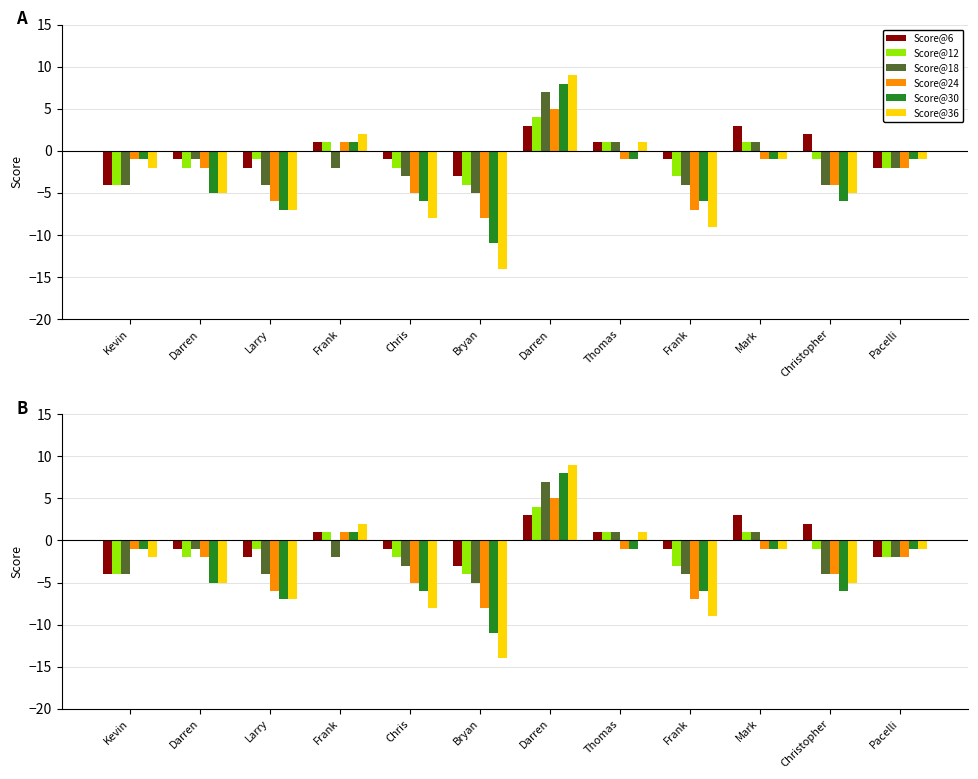

At Thomas, list the series in order from largest to smallest.

Score@6, Score@12, Score@18, Score@36, Score@24, Score@30